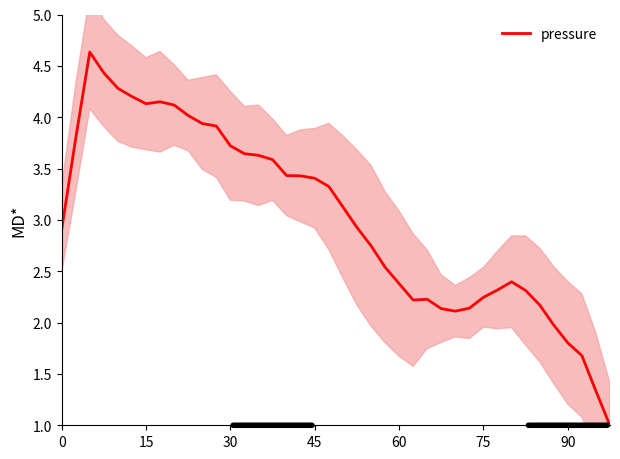

How many series are shown in this chart?

1